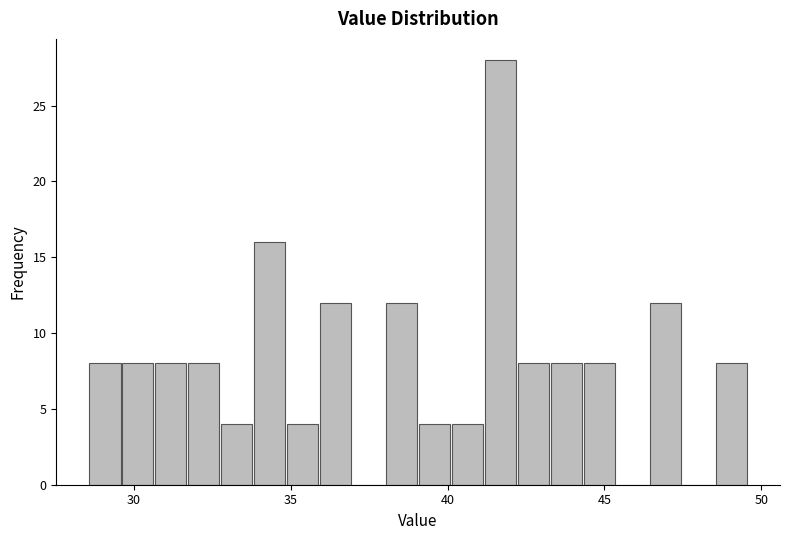

Around what value on the x-axis is the tallest bar? Give the approximate position of its centre, as read against the axis.

41.5